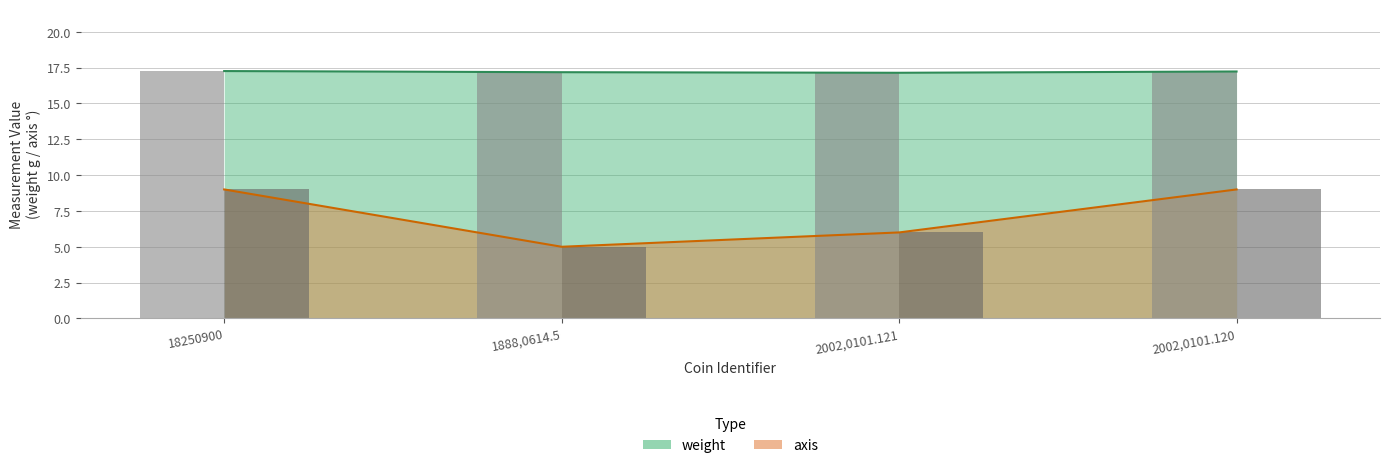

What is the total value across all series at 1888,0614.5?

22.2